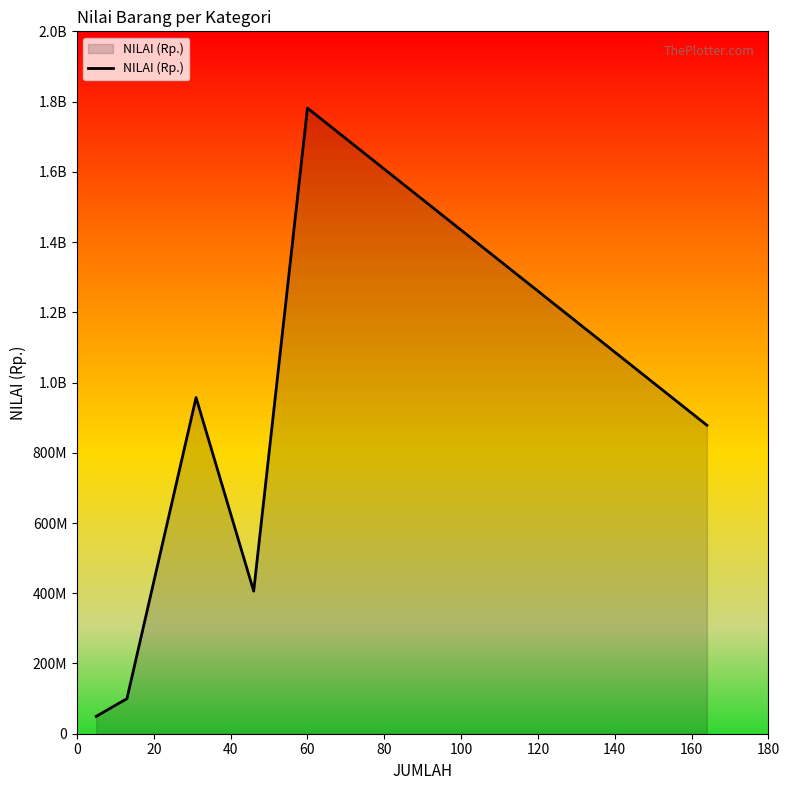

Is this an area chart (filled region under the line)?

Yes